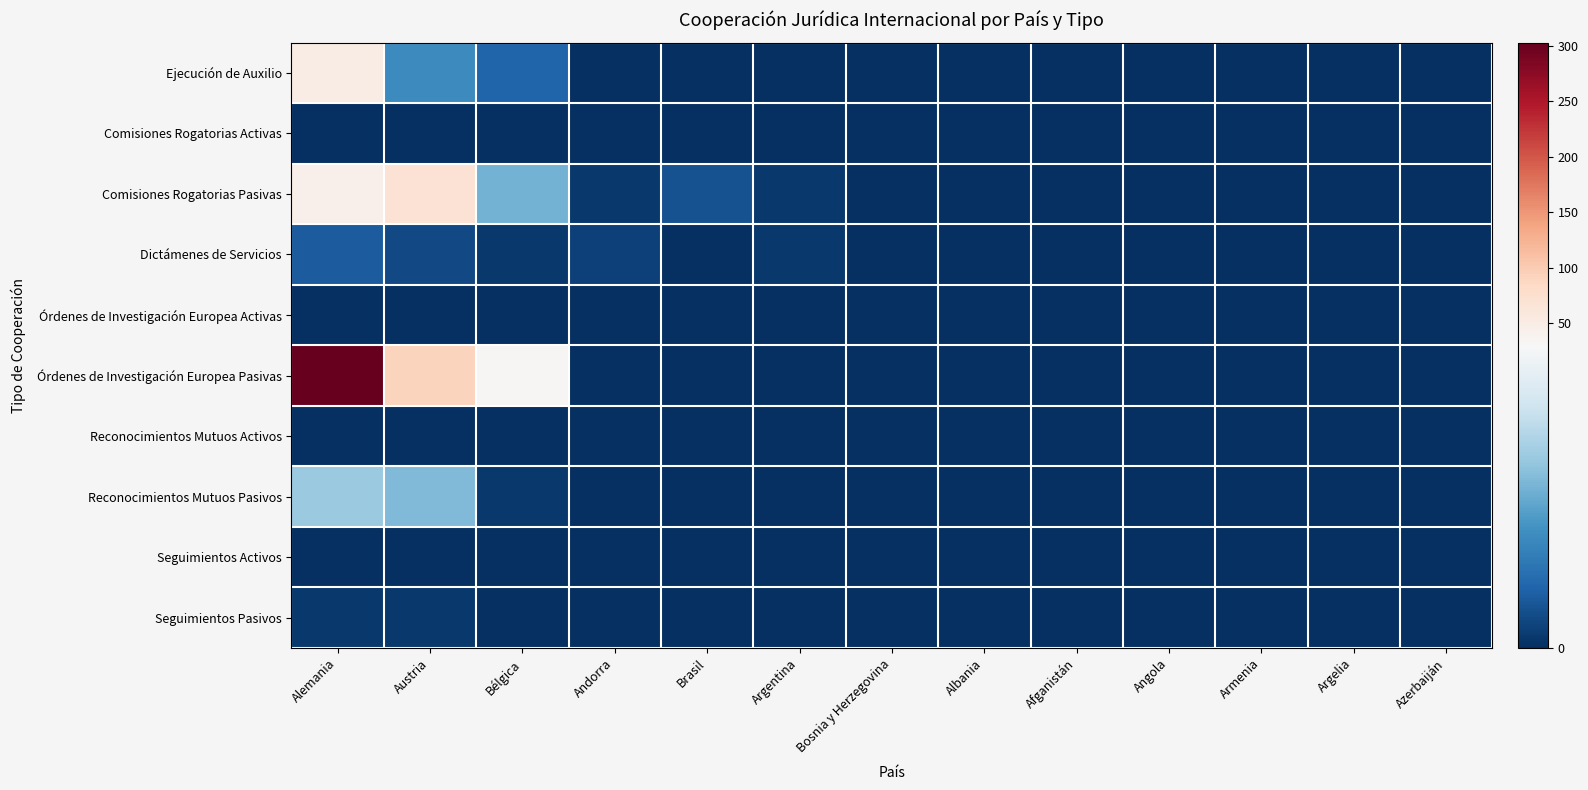

Reading left to right, transcribe all the data shown in this chart.

Ejecución de Auxilio: Alemania=50	Austria=11	Bélgica=6	Andorra=0	Brasil=0	Argentina=0	Bosnia y Herzegovina=0	Albania=0	Afganistán=0	Angola=0	Armenia=0	Argelia=0	Azerbaiján=0
Comisiones Rogatorias Activas: Alemania=0	Austria=0	Bélgica=0	Andorra=0	Brasil=0	Argentina=0	Bosnia y Herzegovina=0	Albania=0	Afganistán=0	Angola=0	Armenia=0	Argelia=0	Azerbaiján=0
Comisiones Rogatorias Pasivas: Alemania=44	Austria=70	Bélgica=16	Andorra=1	Brasil=4	Argentina=1	Bosnia y Herzegovina=0	Albania=0	Afganistán=0	Angola=0	Armenia=0	Argelia=0	Azerbaiján=0
Dictámenes de Servicios: Alemania=5	Austria=3	Bélgica=1	Andorra=2	Brasil=0	Argentina=1	Bosnia y Herzegovina=0	Albania=0	Afganistán=0	Angola=0	Armenia=0	Argelia=0	Azerbaiján=0
Órdenes de Investigación Europea Activas: Alemania=0	Austria=0	Bélgica=0	Andorra=0	Brasil=0	Argentina=0	Bosnia y Herzegovina=0	Albania=0	Afganistán=0	Angola=0	Armenia=0	Argelia=0	Azerbaiján=0
Órdenes de Investigación Europea Pasivas: Alemania=303	Austria=92	Bélgica=33	Andorra=0	Brasil=0	Argentina=0	Bosnia y Herzegovina=0	Albania=0	Afganistán=0	Angola=0	Armenia=0	Argelia=0	Azerbaiján=0
Reconocimientos Mutuos Activos: Alemania=0	Austria=0	Bélgica=0	Andorra=0	Brasil=0	Argentina=0	Bosnia y Herzegovina=0	Albania=0	Afganistán=0	Angola=0	Armenia=0	Argelia=0	Azerbaiján=0
Reconocimientos Mutuos Pasivos: Alemania=19	Austria=17	Bélgica=1	Andorra=0	Brasil=0	Argentina=0	Bosnia y Herzegovina=0	Albania=0	Afganistán=0	Angola=0	Armenia=0	Argelia=0	Azerbaiján=0
Seguimientos Activos: Alemania=0	Austria=0	Bélgica=0	Andorra=0	Brasil=0	Argentina=0	Bosnia y Herzegovina=0	Albania=0	Afganistán=0	Angola=0	Armenia=0	Argelia=0	Azerbaiján=0
Seguimientos Pasivos: Alemania=1	Austria=1	Bélgica=0	Andorra=0	Brasil=0	Argentina=0	Bosnia y Herzegovina=0	Albania=0	Afganistán=0	Angola=0	Armenia=0	Argelia=0	Azerbaiján=0